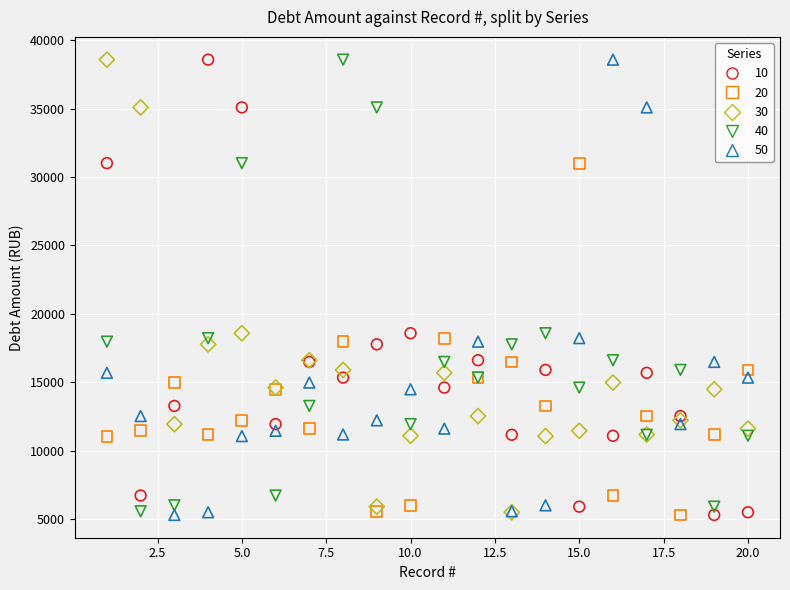

What are all the series names shown in the legend?

10, 20, 30, 40, 50